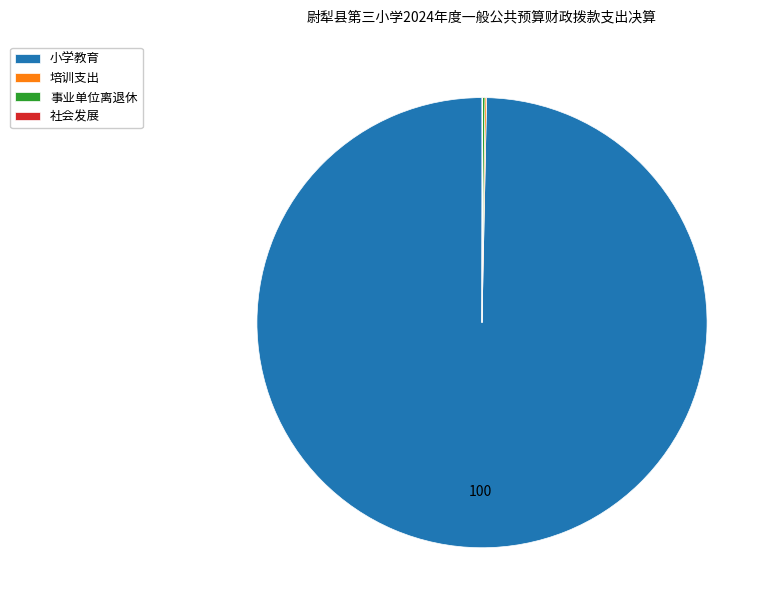

What is the largest slice in the pie chart?

小学教育